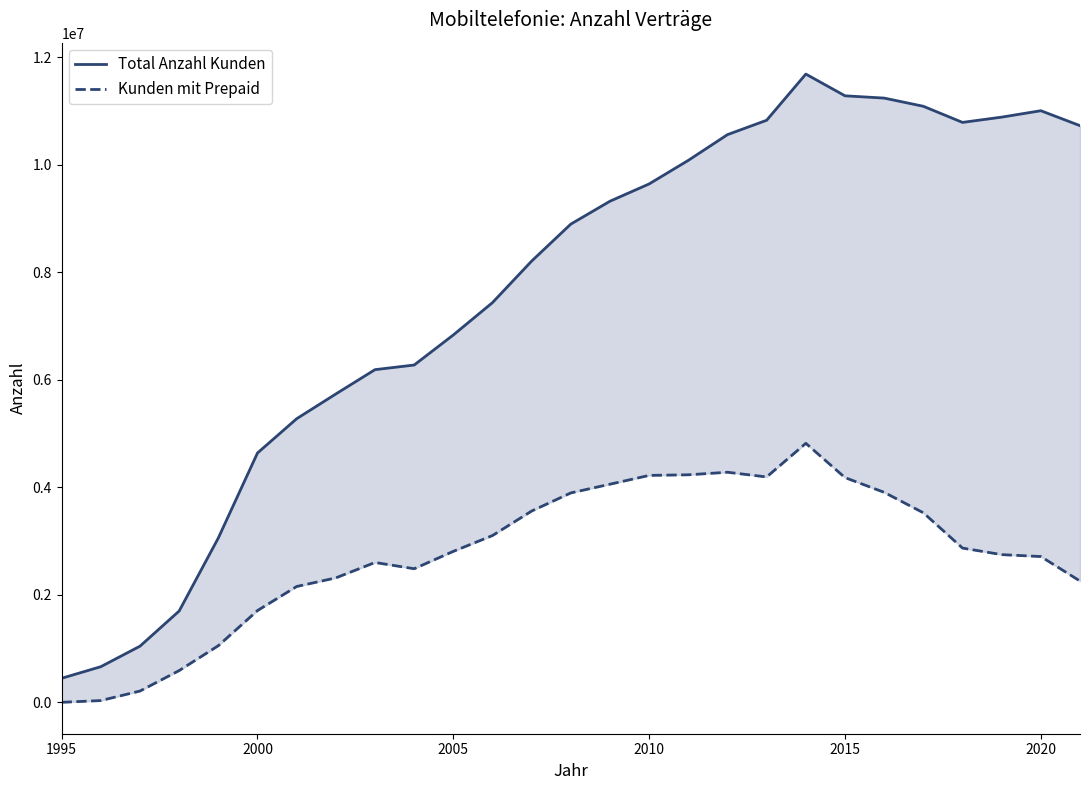

How many distinct data groups are displayed?

2